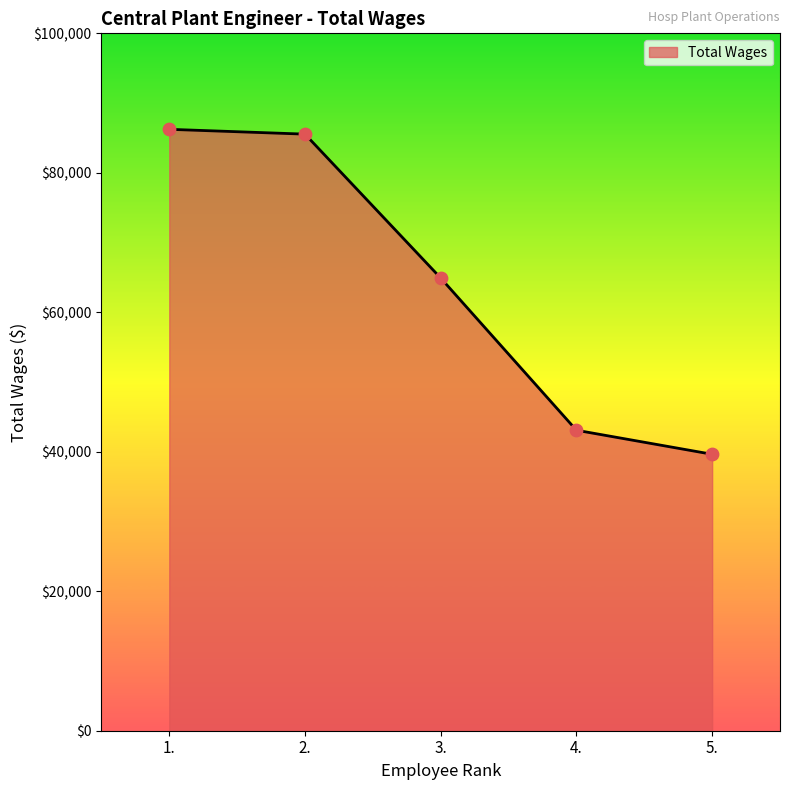

Approximately how many times larger is the value at 4. compared to 5.?

1.1